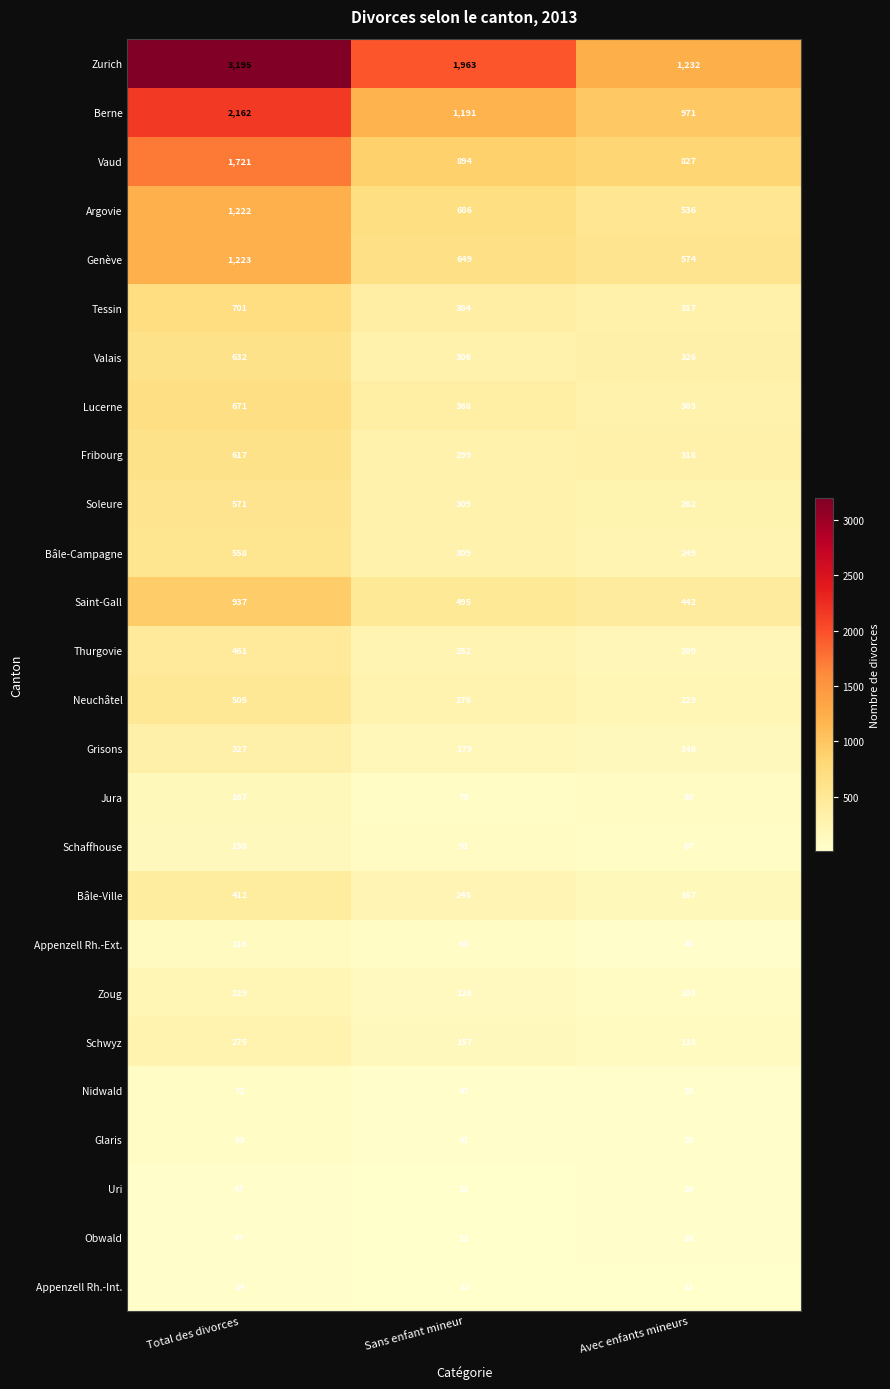

Which category has the lowest value across all series?

Avec enfants mineurs